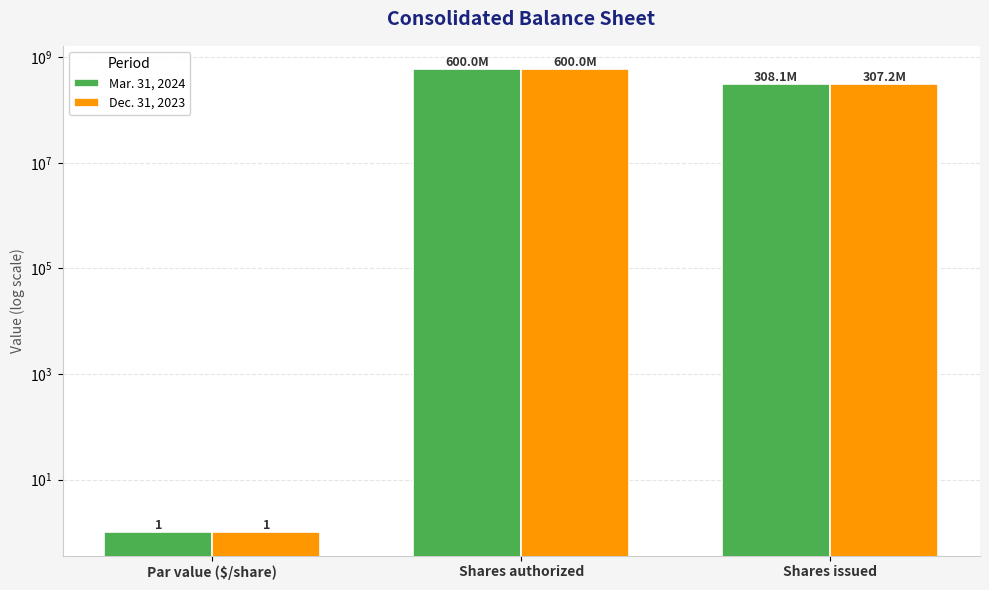

What is the difference between the Mar. 31, 2024 values at Par value ($/share) and Shares authorized?

599999999